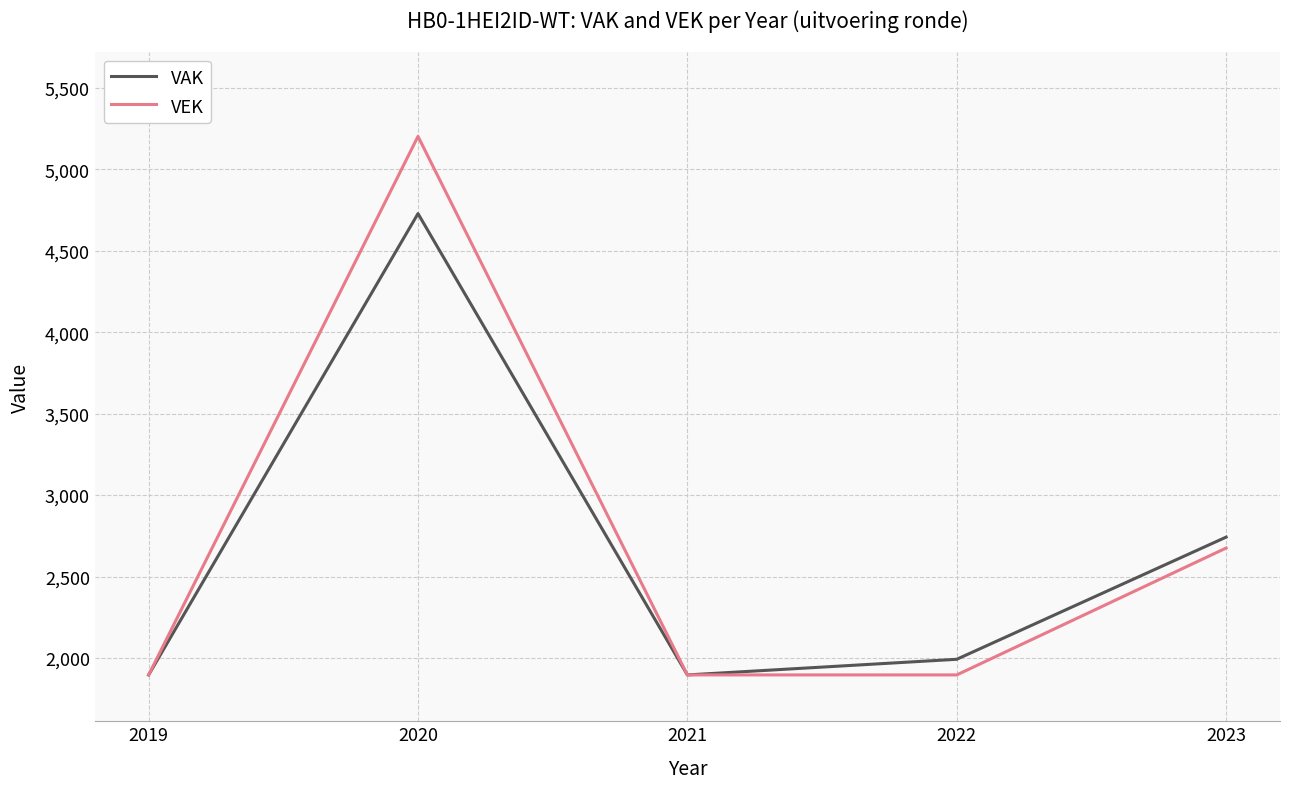

At which label does VAK first exceed 1992?

2020